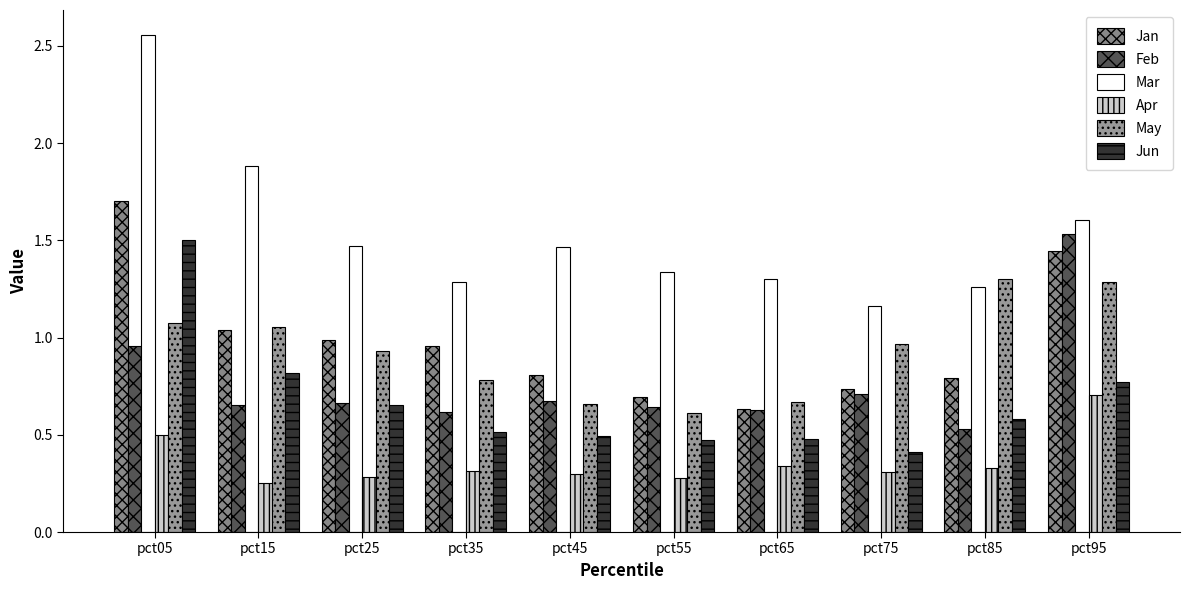

Which label corresponds to the smallest value in the chart?

pct15